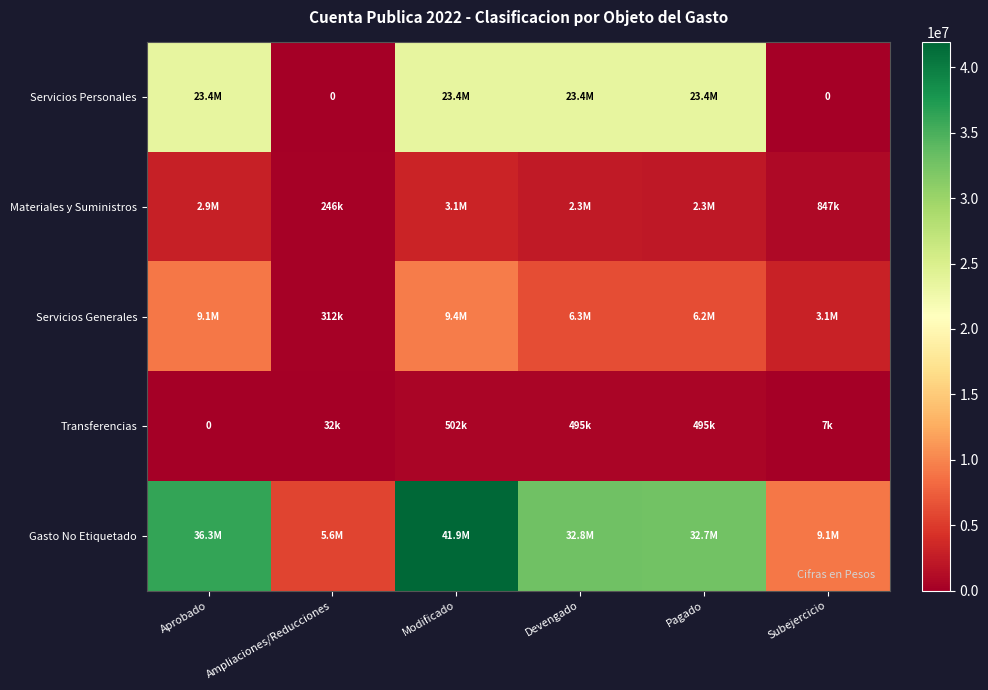

Which category has the highest value across all series?

Modificado